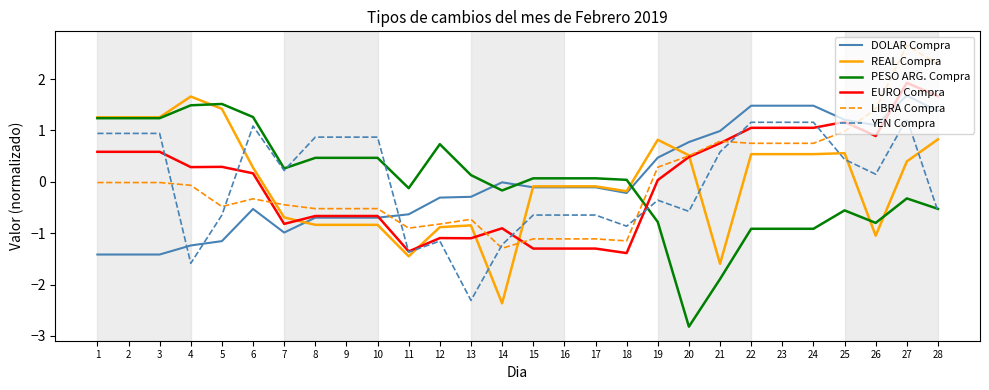

True or false: LIBRA Compra has more than 2 interior local peaks.

True